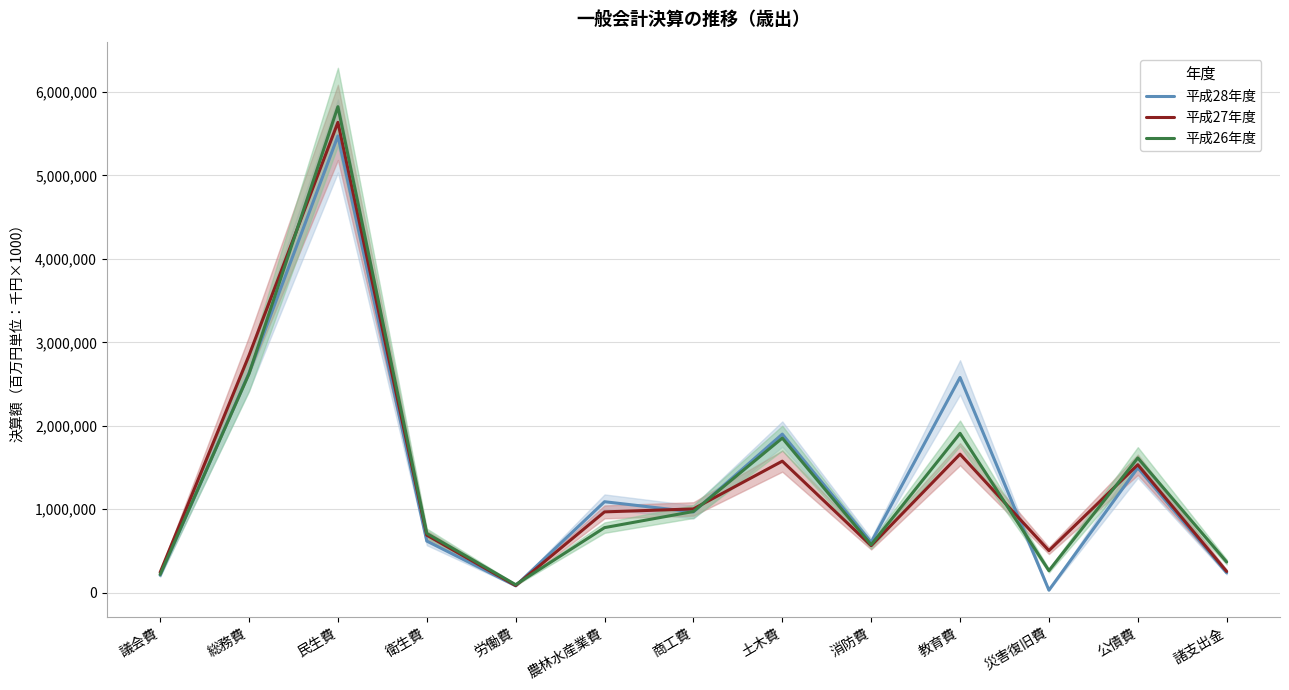

What is the spread (max minus min) of values at 労働費?

13120